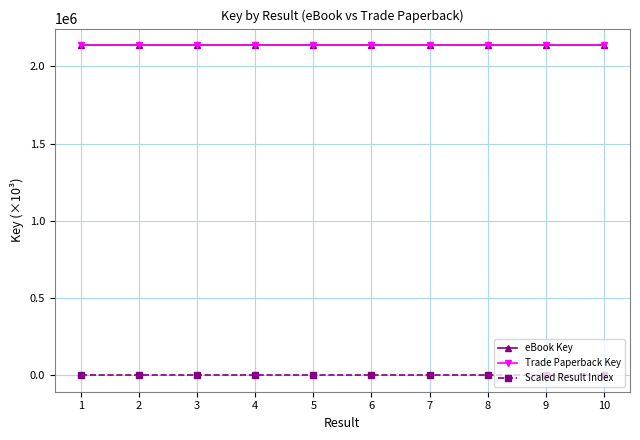

Rank the categories by Scaled Result Index value from highest to lowest.

10, 9, 8, 7, 6, 5, 4, 3, 2, 1